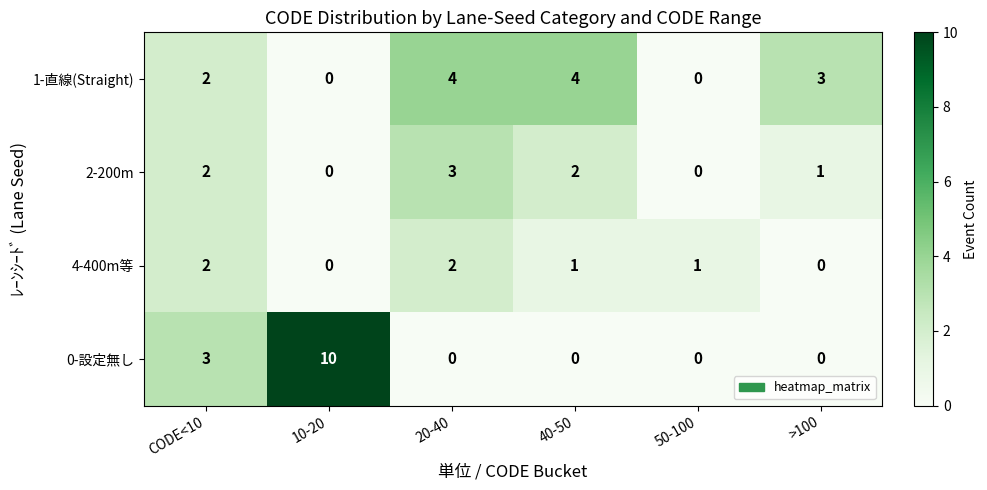

Reading left to right, what are all the values shown in this chart?

1-直線(Straight): CODE<10=2	10-20=0	20-40=4	40-50=4	50-100=0	>100=3
2-200m: CODE<10=2	10-20=0	20-40=3	40-50=2	50-100=0	>100=1
4-400m等: CODE<10=2	10-20=0	20-40=2	40-50=1	50-100=1	>100=0
0-設定無し: CODE<10=3	10-20=10	20-40=0	40-50=0	50-100=0	>100=0